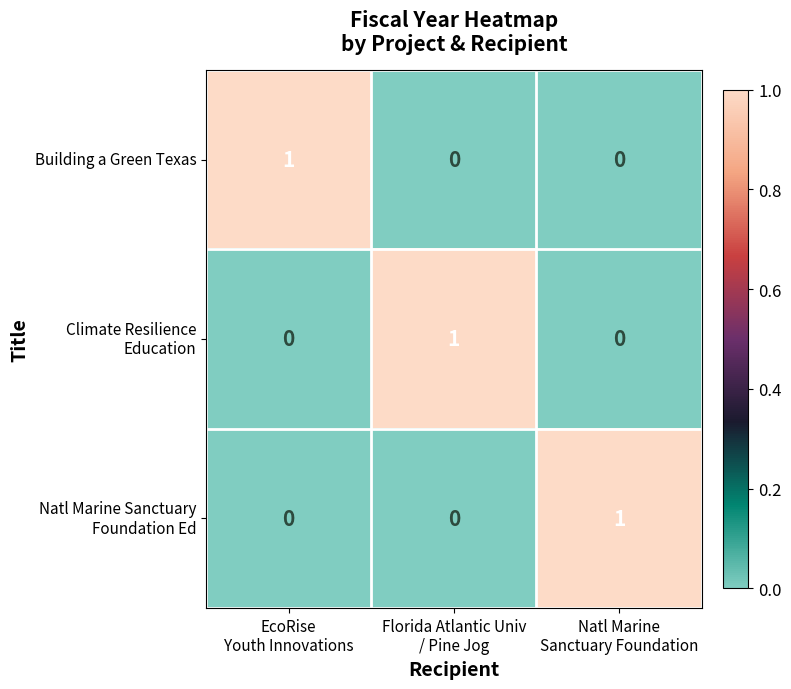

How many data points does each series have?

3